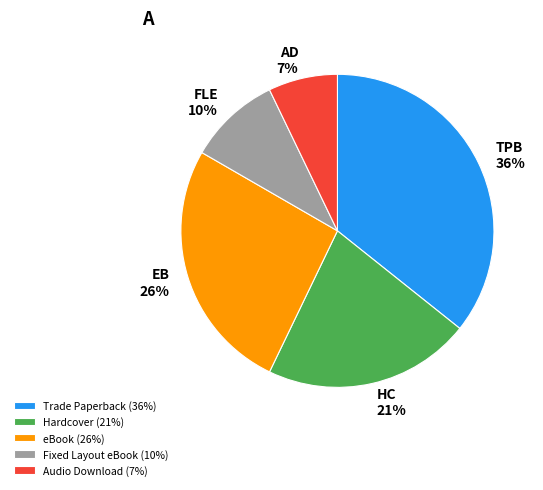

The Audio Download slice represents 18% of the pie. True or false?

False